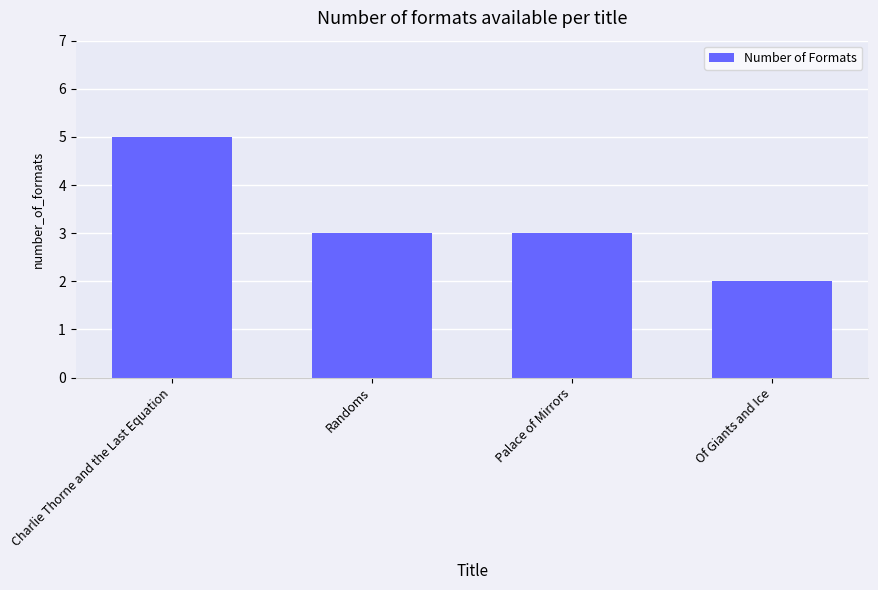

What is the label of the 2nd bar from the left?

Randoms